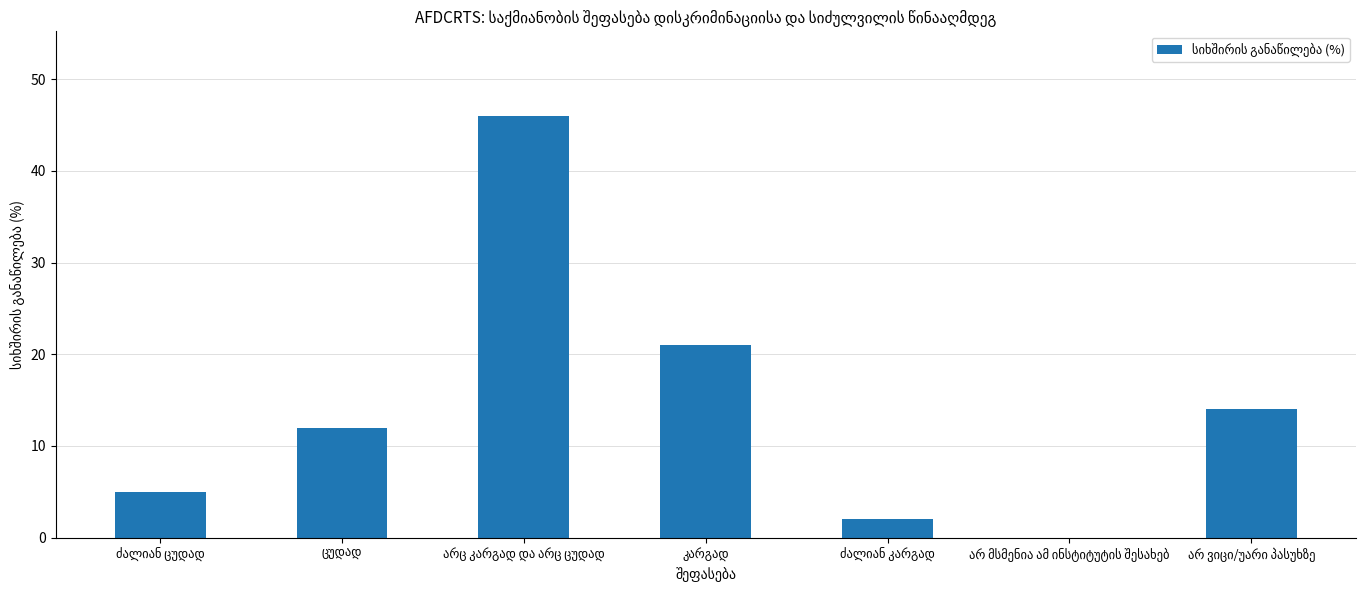

What is the sum of all values?

100